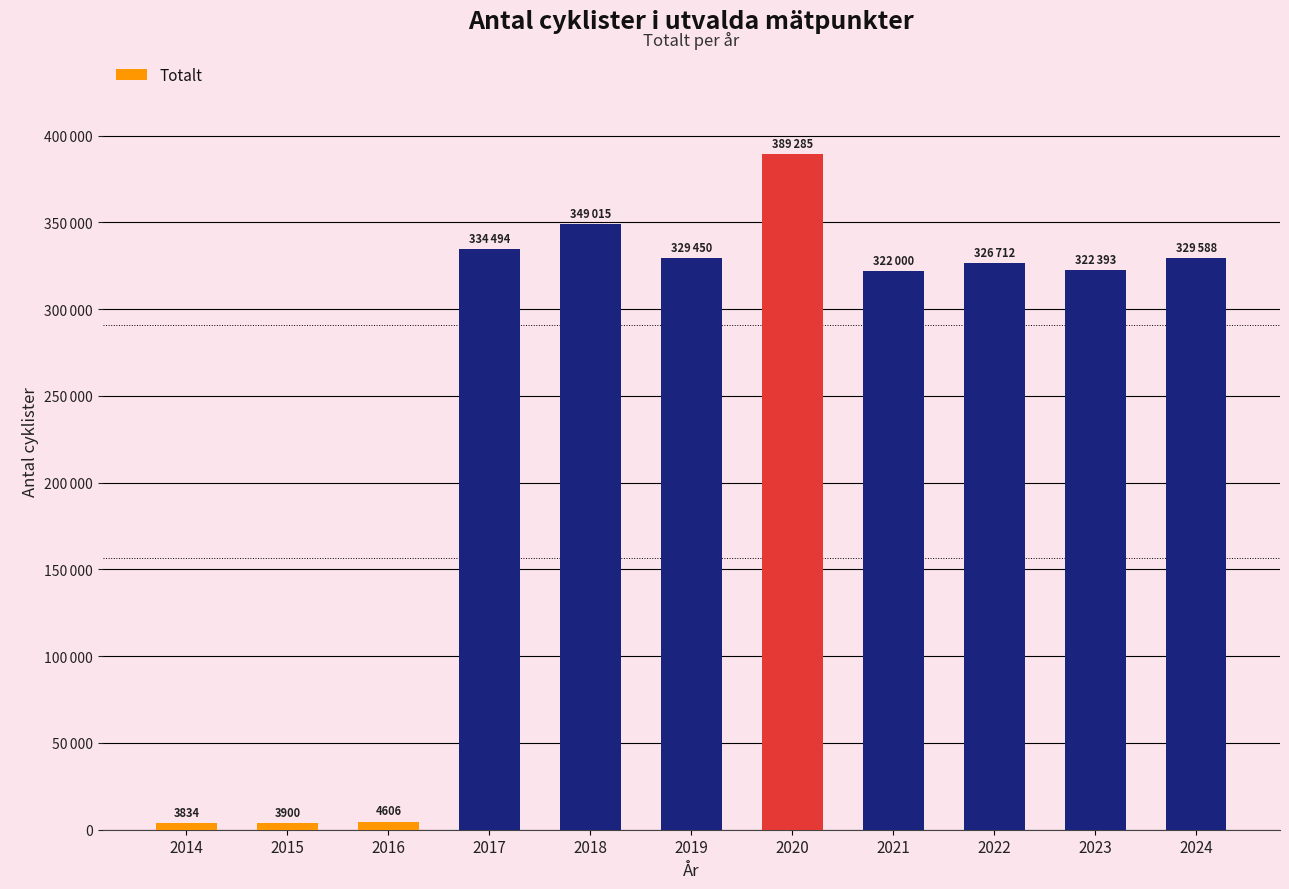

Is it true that the value at 2021 is 322000?

True